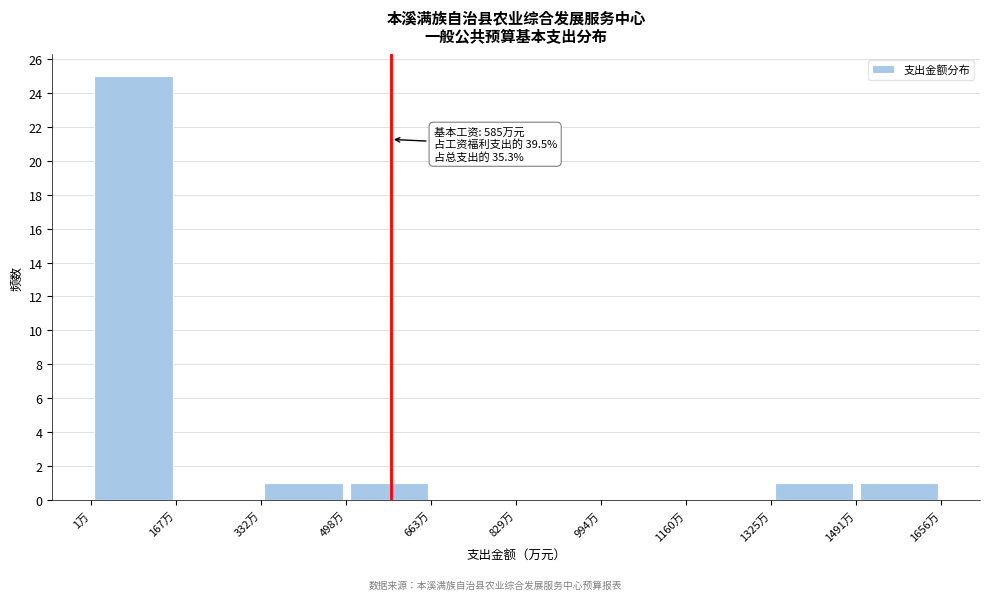

Over which range of the x-axis is the bar tallest?

0 to 160